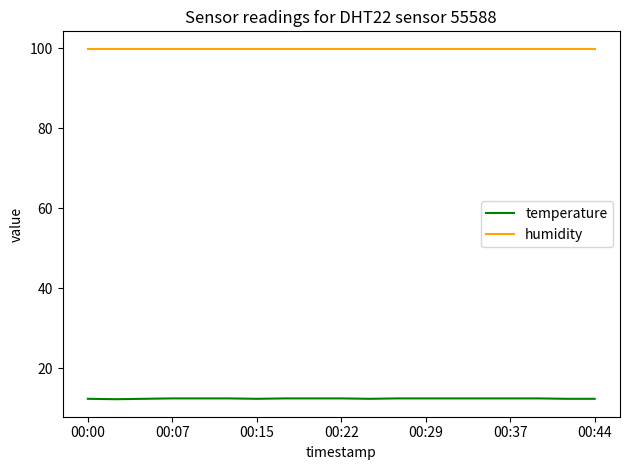

What is the sum of all temperature values?

236.7